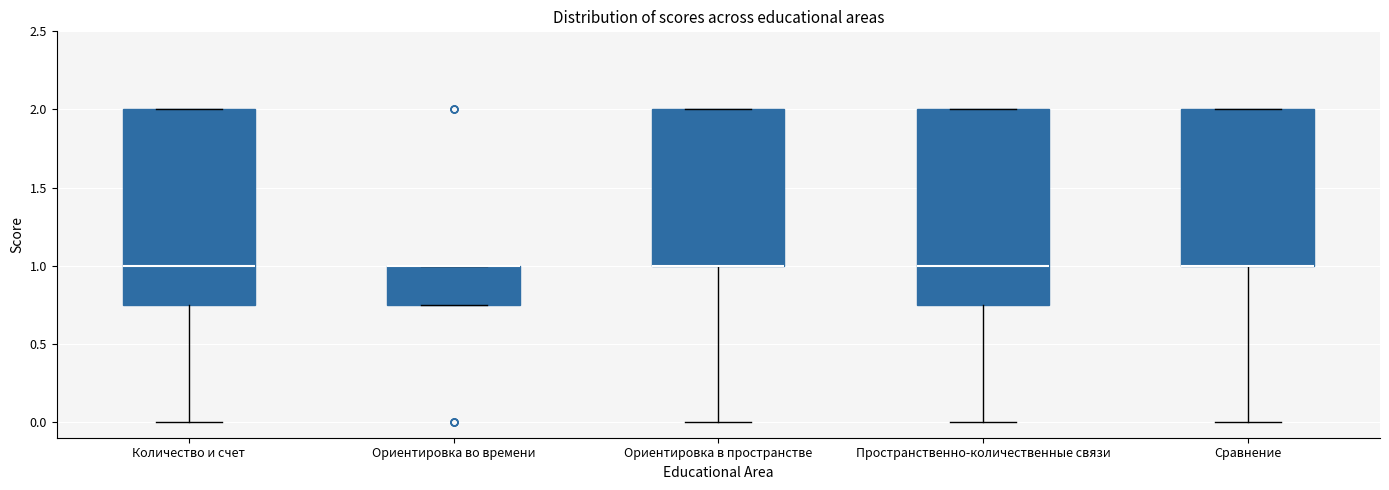

Where is the upper edge of the box for Количество и счет on the y-axis? The values are not printed on the chart, so give them approximately, as read against the axis.

2.00